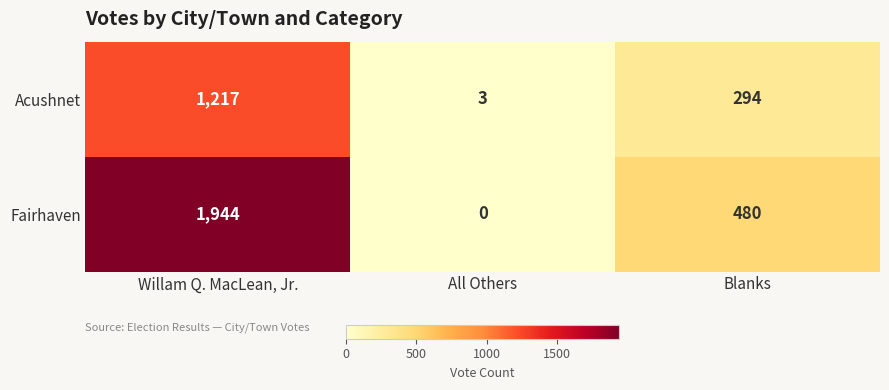

What is the difference between the highest and lowest values at Willam Q. MacLean, Jr.?

727